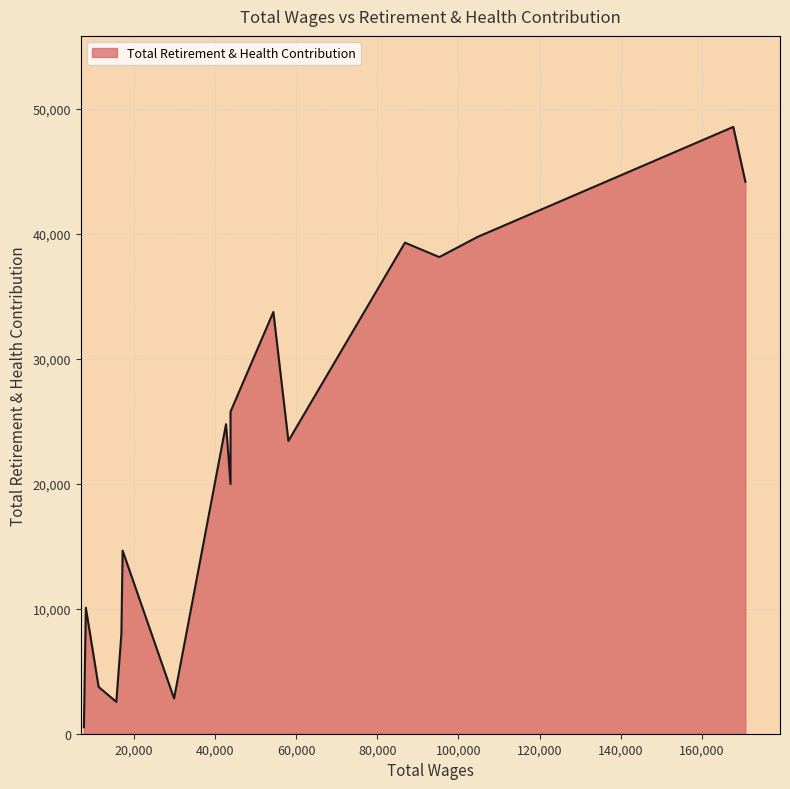

What is the difference between the maximum and minimum values?

48050